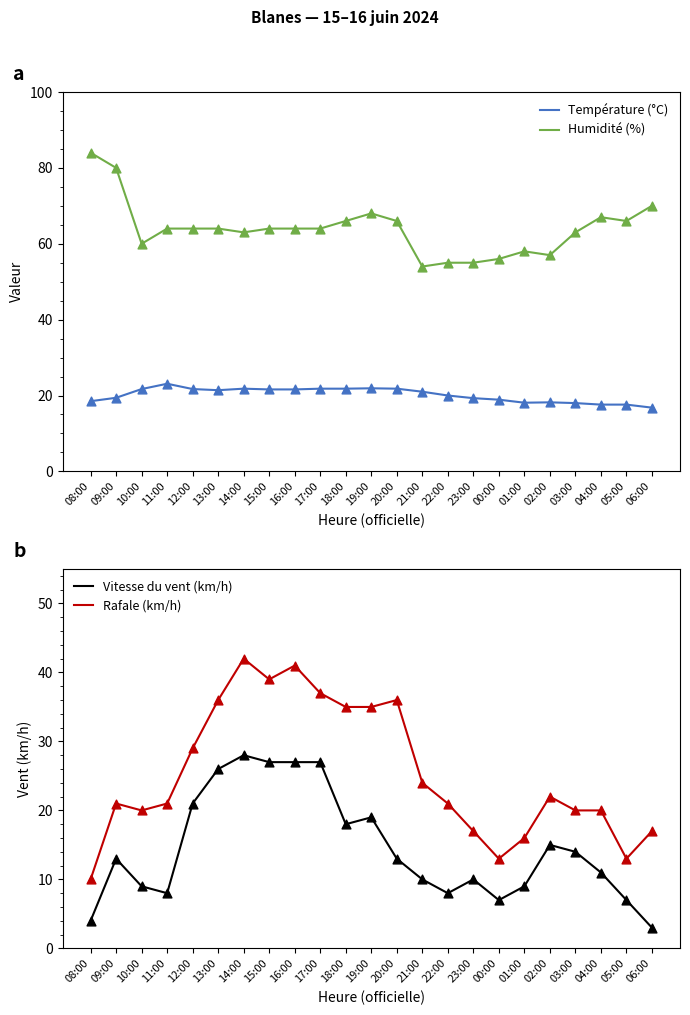

What are all the series names shown in the legend?

Température (°C), Humidité (%), Vitesse du vent (km/h), Rafale (km/h)